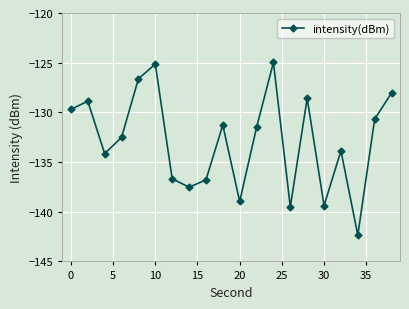

True or false: there are more than 0 points higher than both neighbors.

True